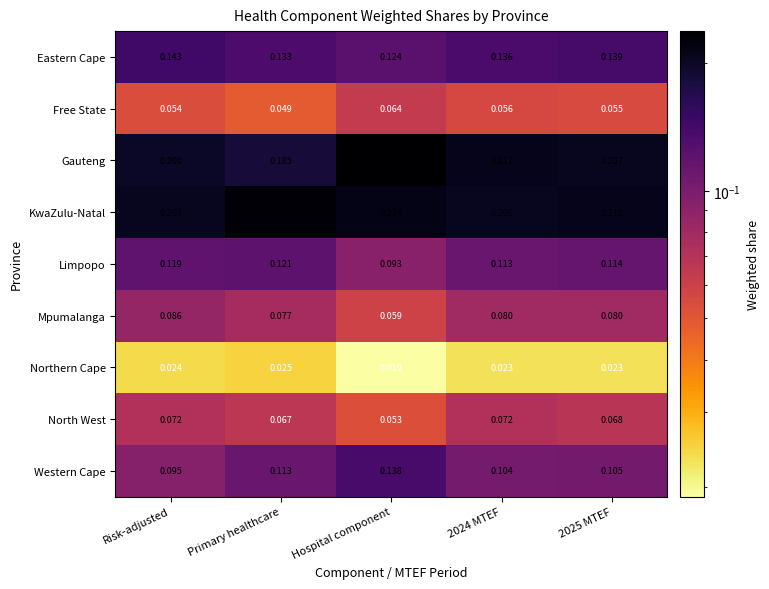

Rank the series by their maximum value, from highest to lowest.

Gauteng, KwaZulu-Natal, Eastern Cape, Western Cape, Limpopo, Mpumalanga, North West, Free State, Northern Cape